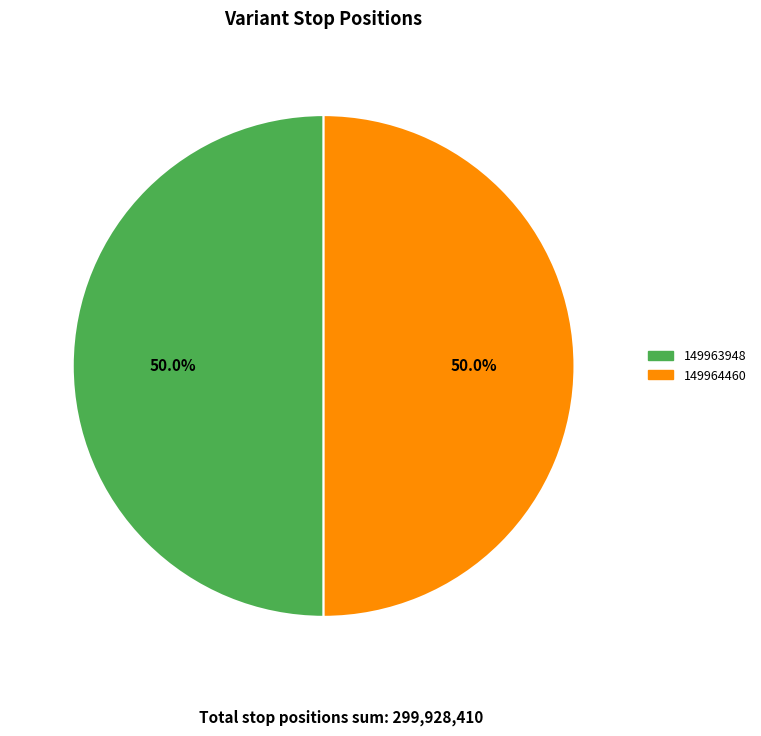

What percentage do 149964460 and 149963948 together represent?

100.0%